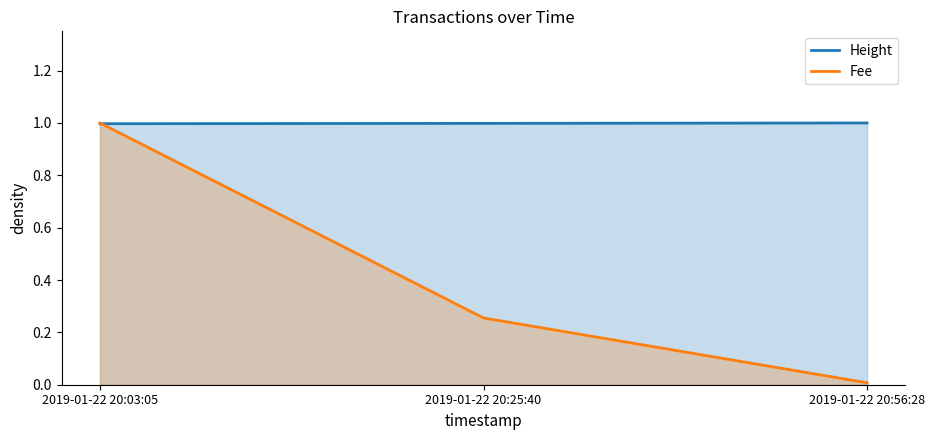

What is the average value of the Fee series?

0.4